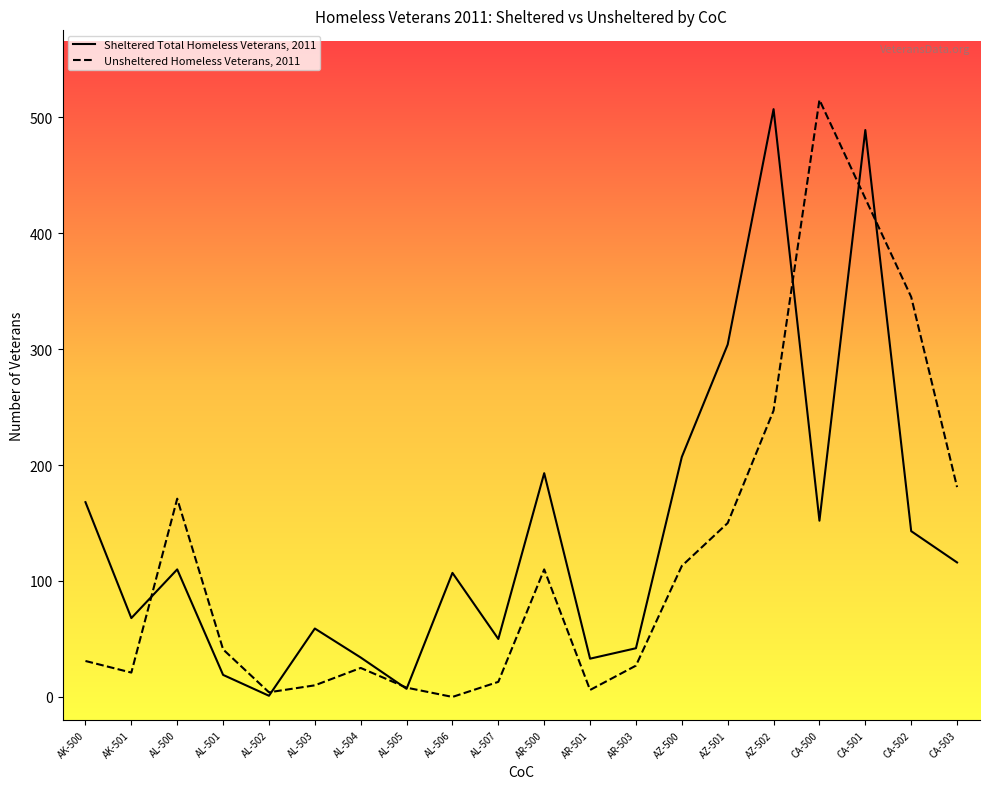

What is the difference between the highest and lowest values at AZ-502?

260